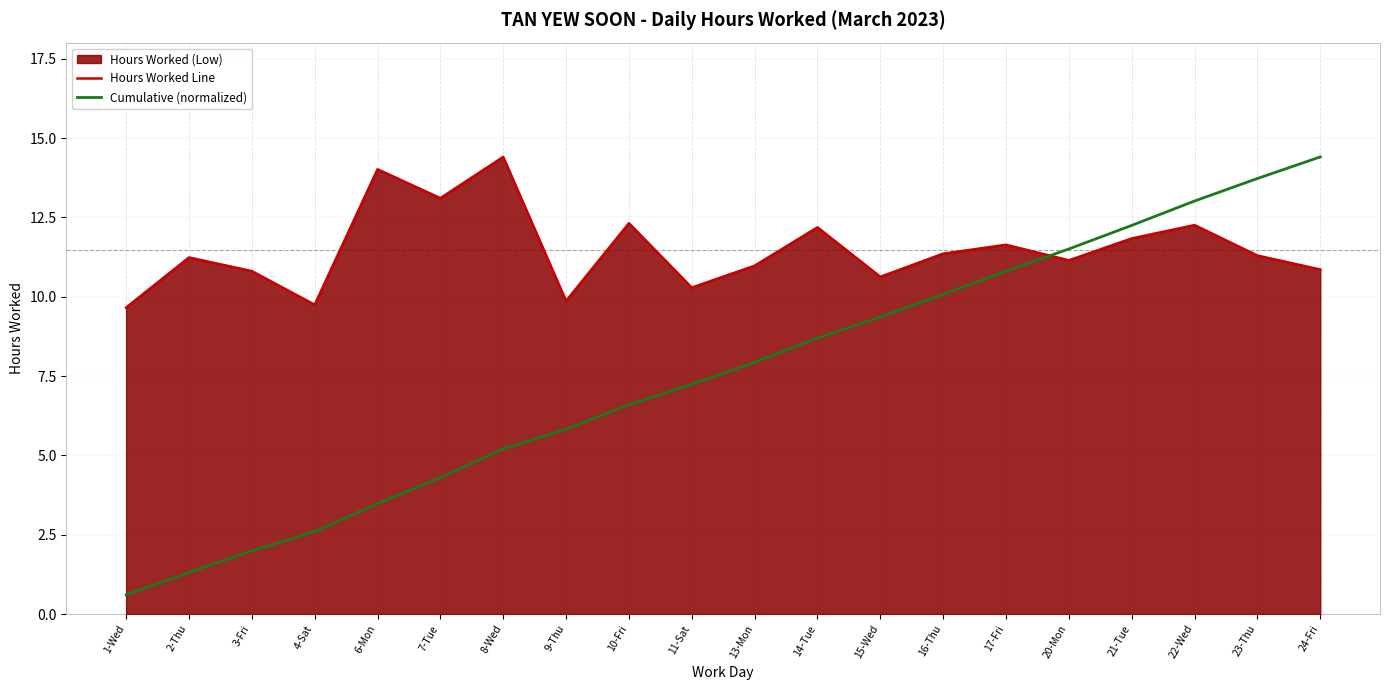

Reading left to right, list all the values displayed in this chart.

Hours Worked Line: 9.7	11.2	10.8	9.8	14.0	13.1	14.4	9.9	12.3	10.3	11.0	12.2	10.6	11.4	11.6	11.2	11.8	12.3	11.3	10.9
Cumulative (normalized): 0.6	1.3	2.0	2.6	3.5	4.3	5.2	5.8	6.6	7.2	7.9	8.7	9.4	10.1	10.8	11.5	12.3	13.0	13.7	14.4